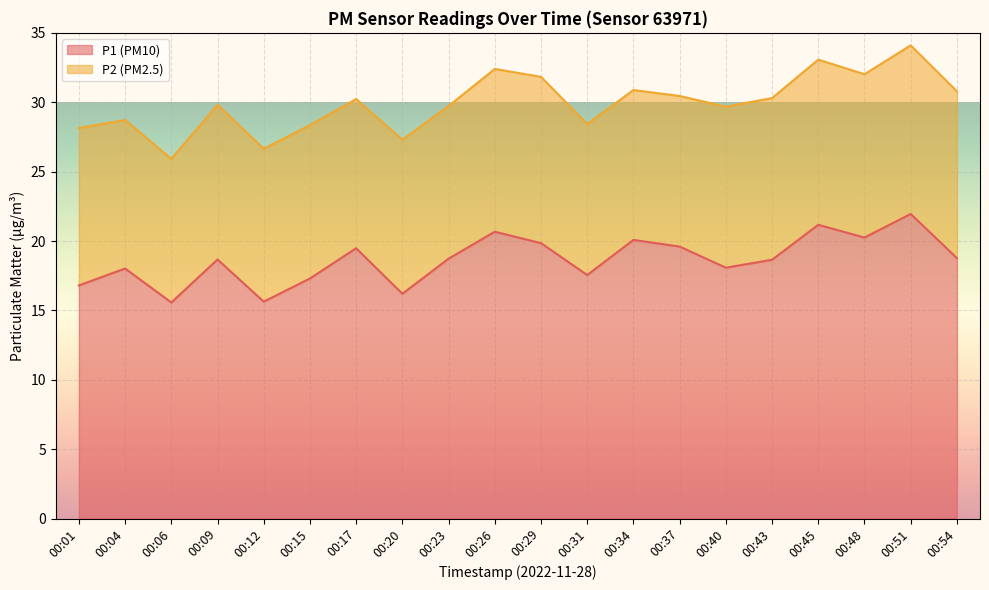

How many data points are less than 18?

6